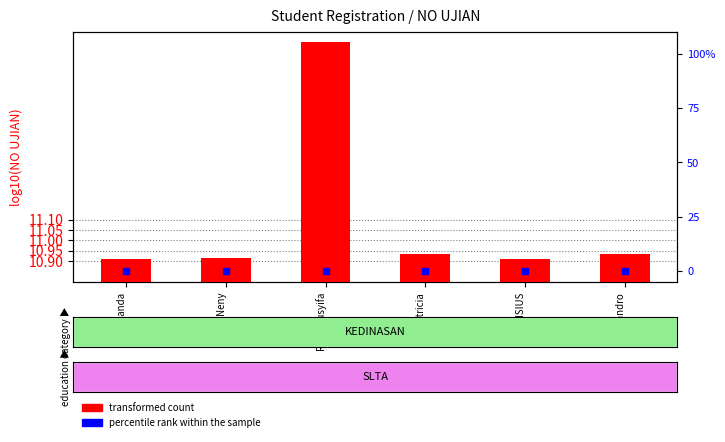

Which series has the largest total across all categories?

transformed count